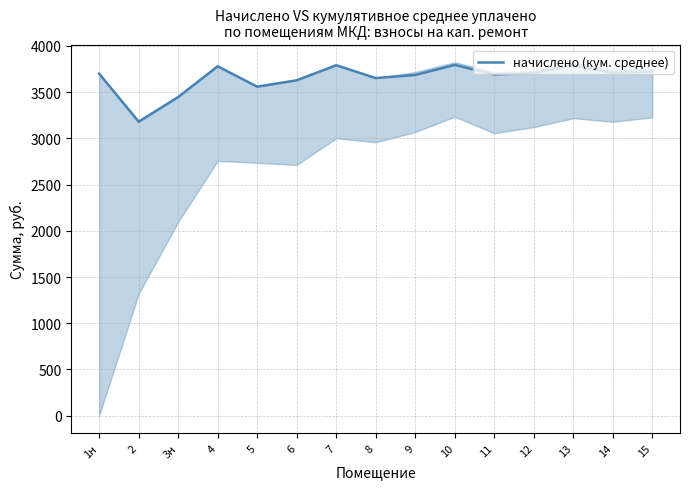

List the labels in order of value, largest first.

10, 7, 13, 4, 15, 14, 12, 1н, 11, 9, 8, 6, 5, 3н, 2